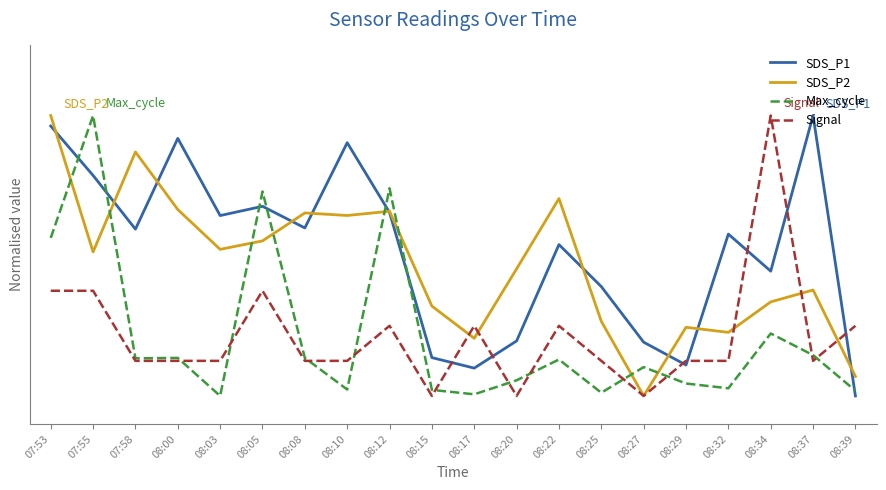

True or false: Max_cycle and SDS_P1 intersect in this chart.

True